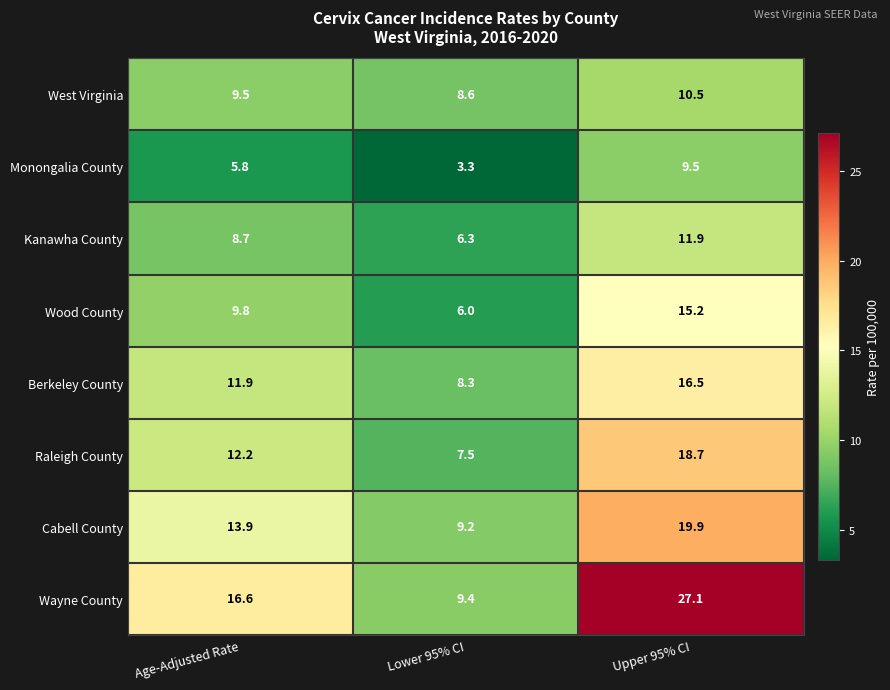

Reading left to right, extract all data points from this chart.

West Virginia: Age-Adjusted Rate=9.5	Lower 95% CI=8.6	Upper 95% CI=10.5
Monongalia County: Age-Adjusted Rate=5.8	Lower 95% CI=3.3	Upper 95% CI=9.5
Kanawha County: Age-Adjusted Rate=8.7	Lower 95% CI=6.3	Upper 95% CI=11.9
Wood County: Age-Adjusted Rate=9.8	Lower 95% CI=6.0	Upper 95% CI=15.2
Berkeley County: Age-Adjusted Rate=11.9	Lower 95% CI=8.3	Upper 95% CI=16.5
Raleigh County: Age-Adjusted Rate=12.2	Lower 95% CI=7.5	Upper 95% CI=18.7
Cabell County: Age-Adjusted Rate=13.9	Lower 95% CI=9.2	Upper 95% CI=19.9
Wayne County: Age-Adjusted Rate=16.6	Lower 95% CI=9.4	Upper 95% CI=27.1